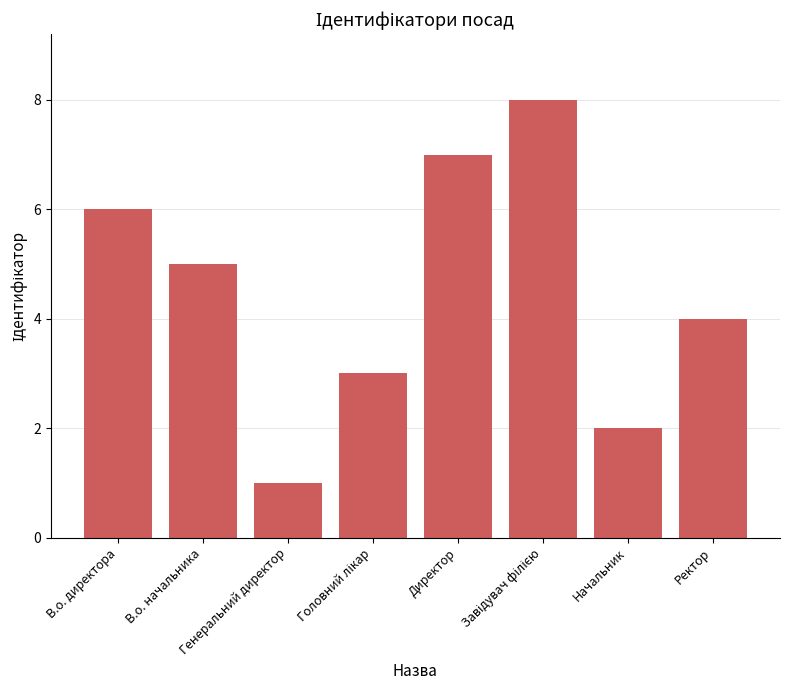

Reading left to right, what are all the values shown in this chart?

6	5	1	3	7	8	2	4